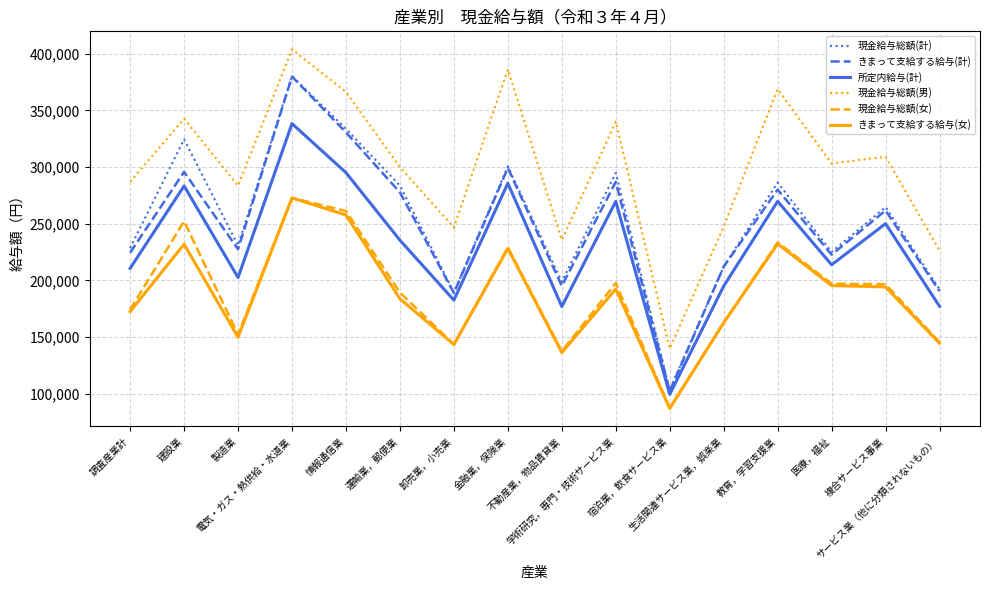

Which series has the largest total across all categories?

現金給与総額(男)